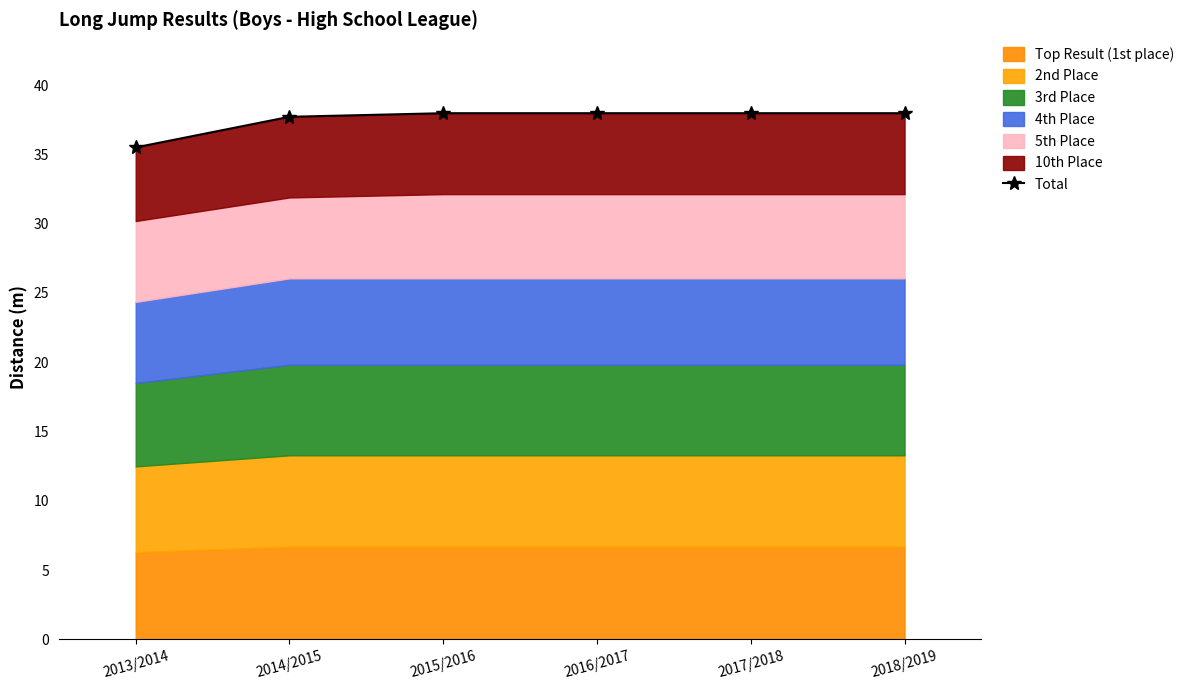

The value at 2018/2019 is 38.0. True or false?

True